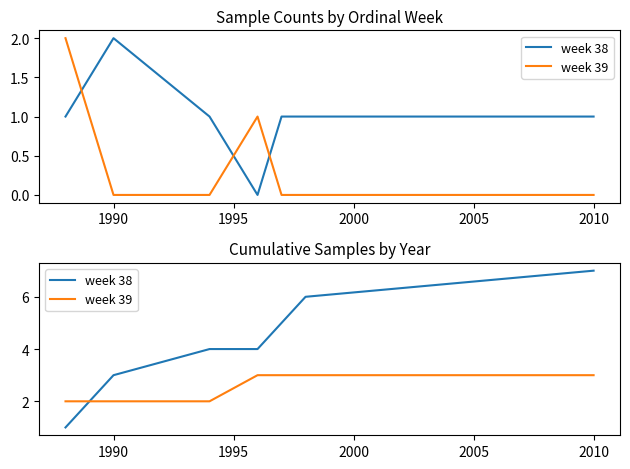

What is the sum of all week 39 values?

18